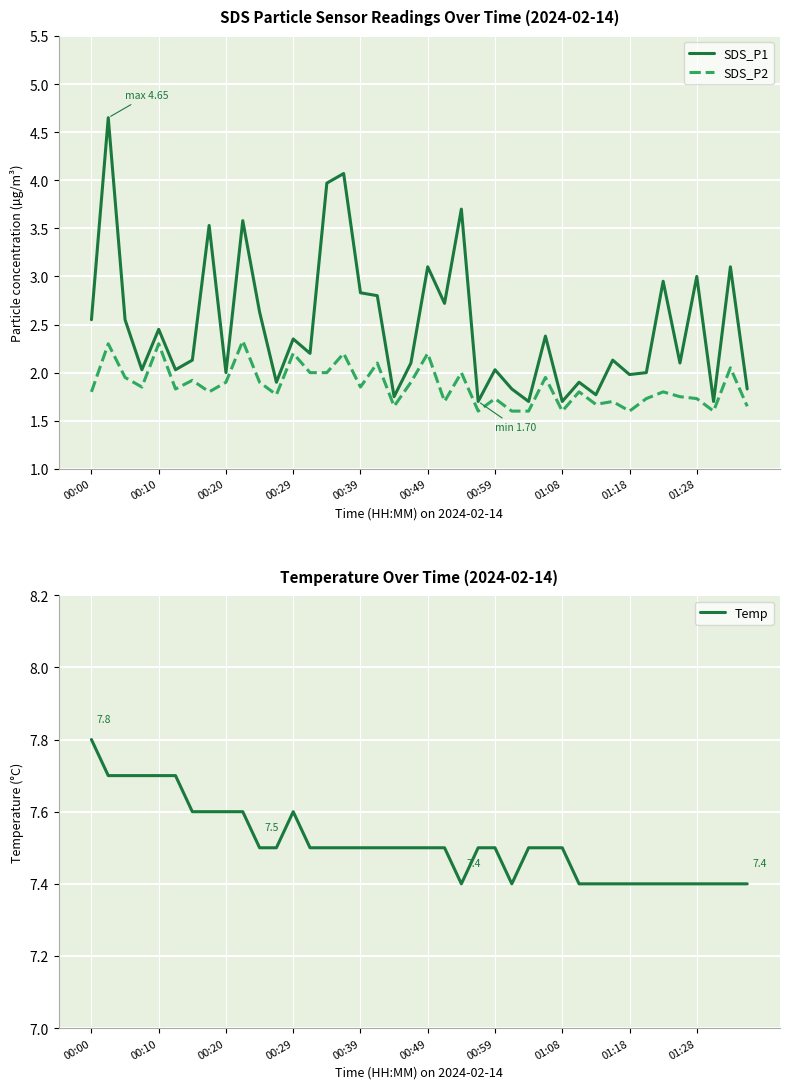

What position from the left is 37?

38